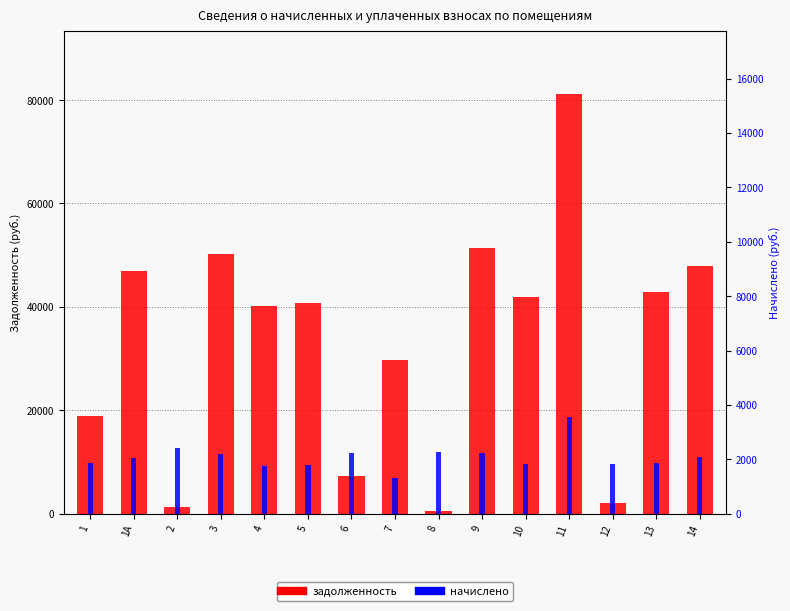

Are the bars horizontal?

No